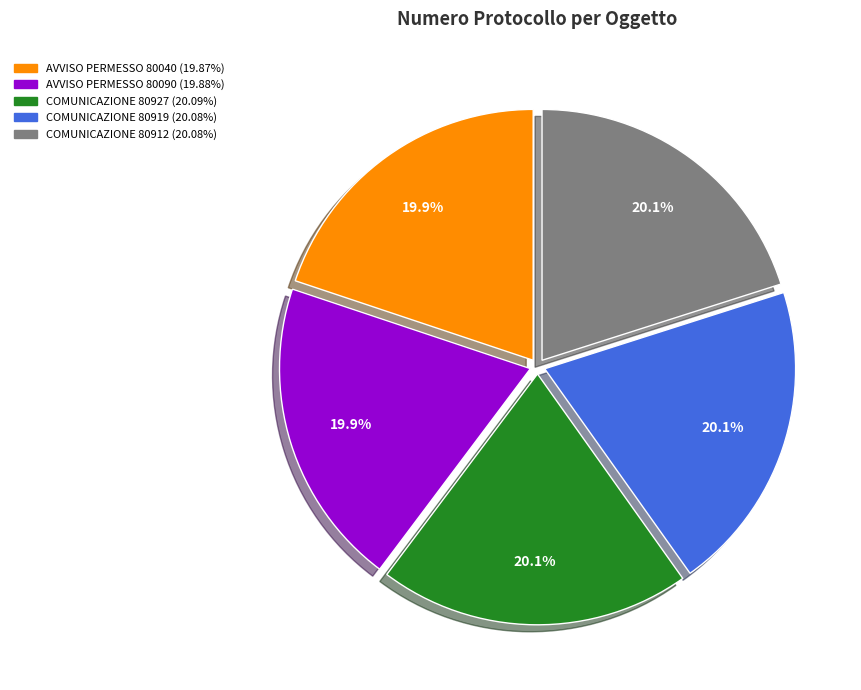

Does any single category account for the majority?

No